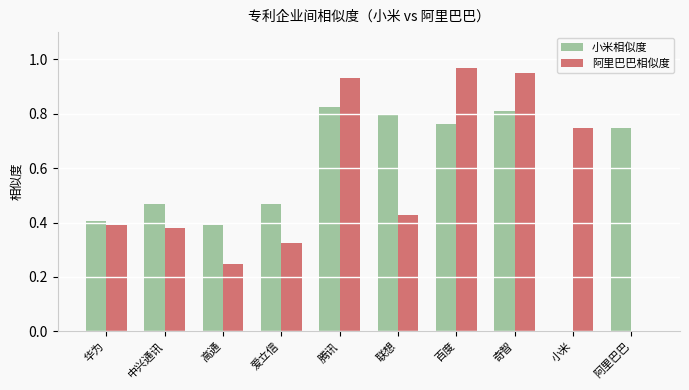

What is the total value across all series at 联想?

1.2